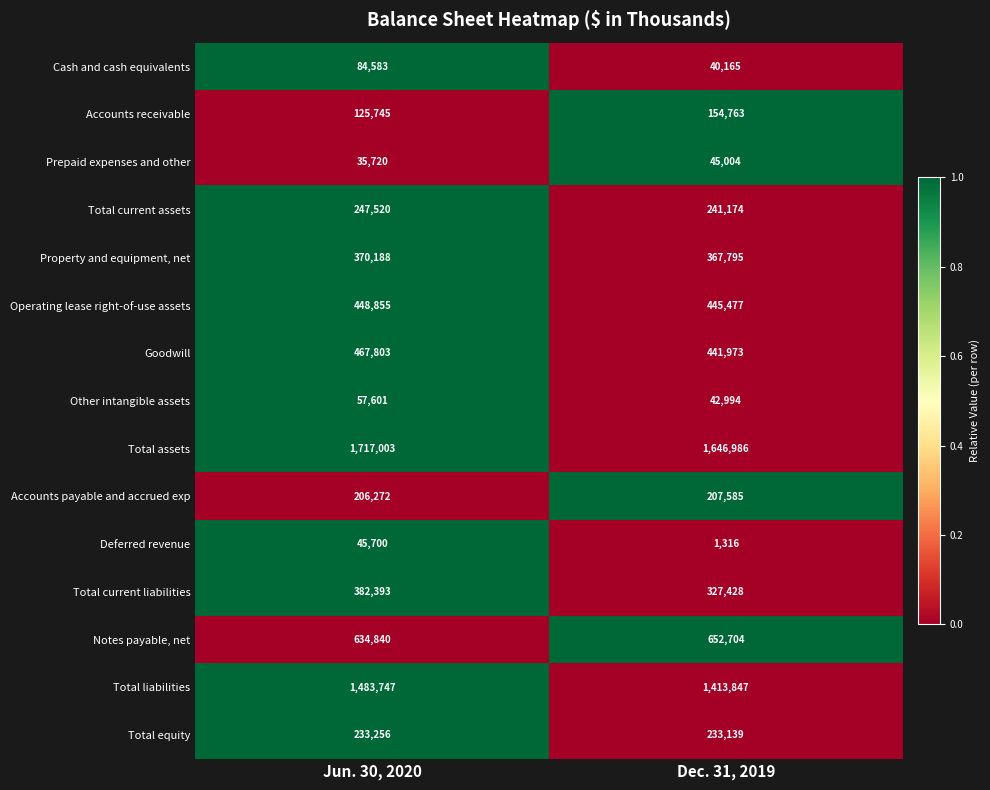

Where is Property and equipment, net nearest to the value 368991?

Dec. 31, 2019